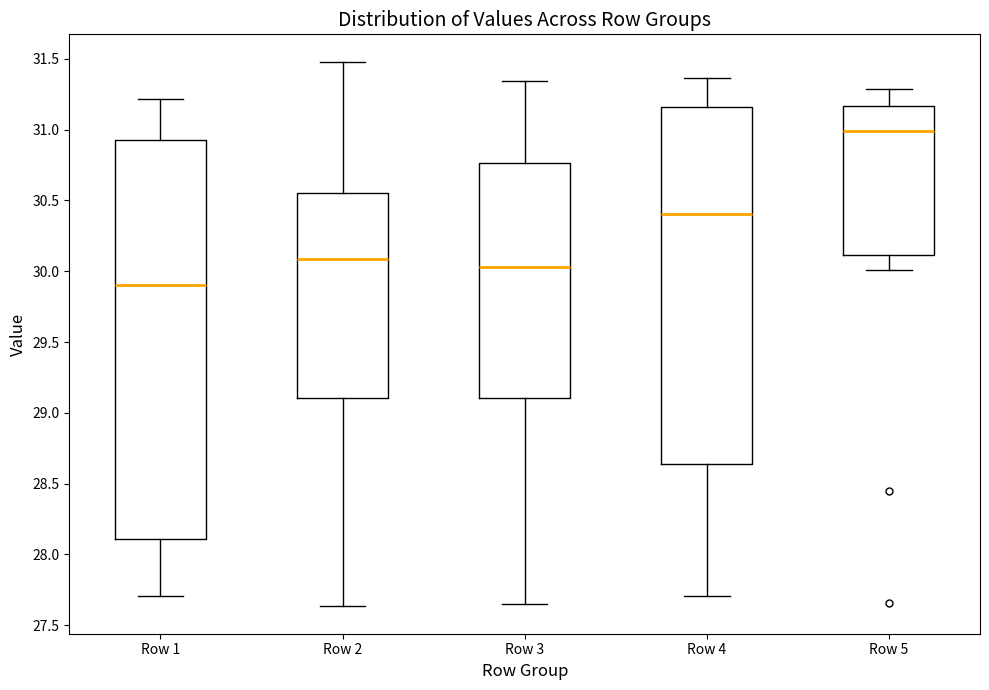

Reading left to right, transcribe this box plot: for each box, give where its median line is, the range the box spans, and where its two whiskers end, as read against the y-axis. The values are not printed on the chart, so give them approximately, as read against the axis.

Row 1: median 29.90, box 28.10 to 30.90, whiskers 27.70 to 31.20
Row 2: median 30.10, box 29.10 to 30.55, whiskers 27.65 to 31.50
Row 3: median 30.05, box 29.10 to 30.75, whiskers 27.65 to 31.35
Row 4: median 30.40, box 28.65 to 31.15, whiskers 27.70 to 31.35
Row 5: median 31.00, box 30.10 to 31.15, whiskers 30.00 to 31.30